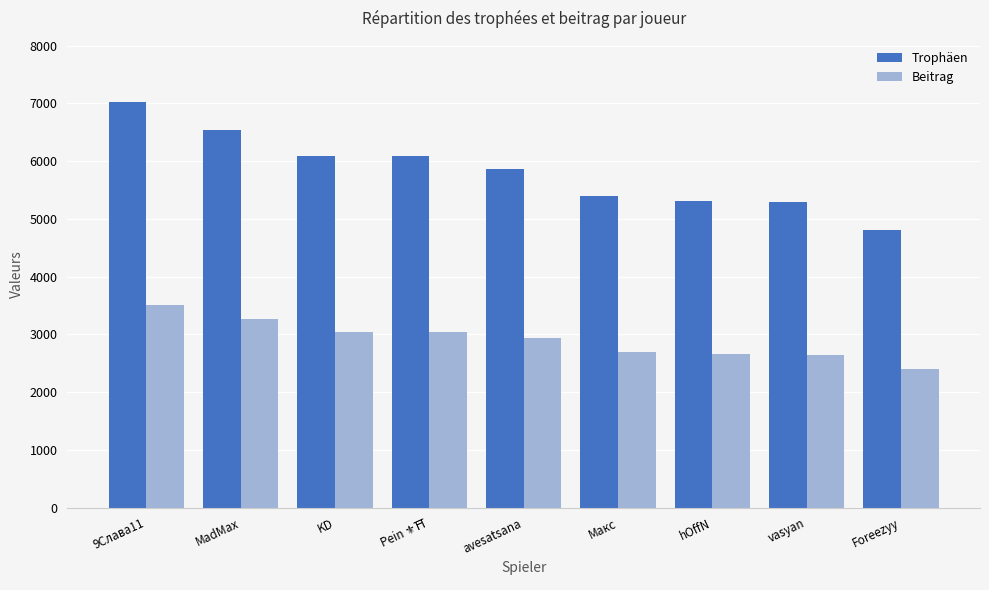

At which label does Beitrag reach its peak?

9Слава11